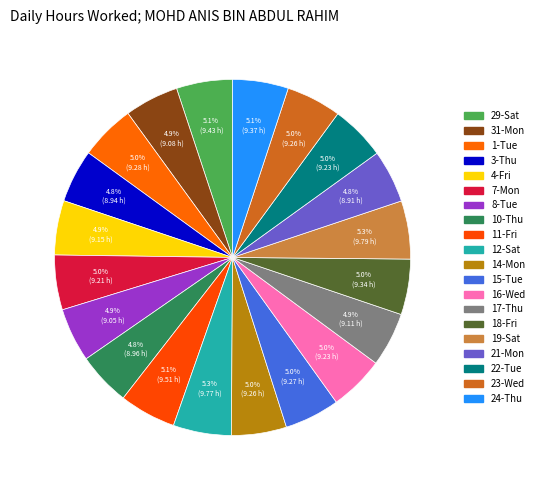

Which has a higher value, 17-Thu or 12-Sat?

12-Sat